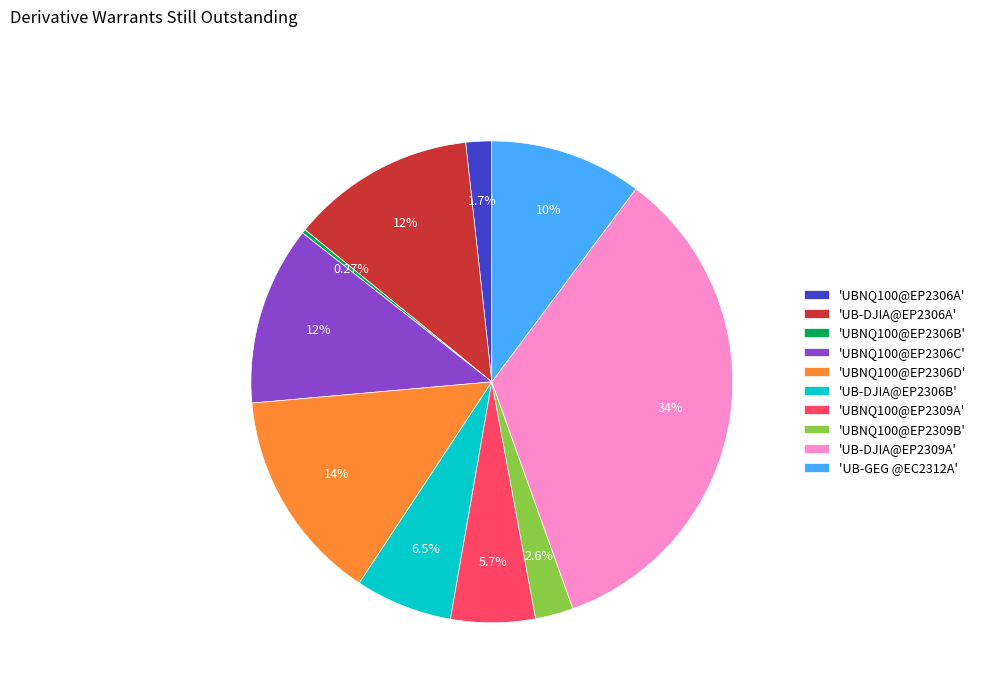

Combined, do 'UBNQ100@EP2309A' and 'UB-GEG @EC2312A' account for over 50%?

No